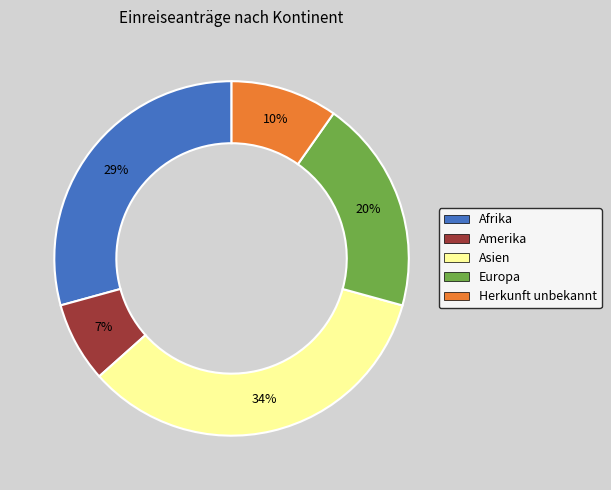

What percentage is the Europa slice, to the nearest percent?

20%